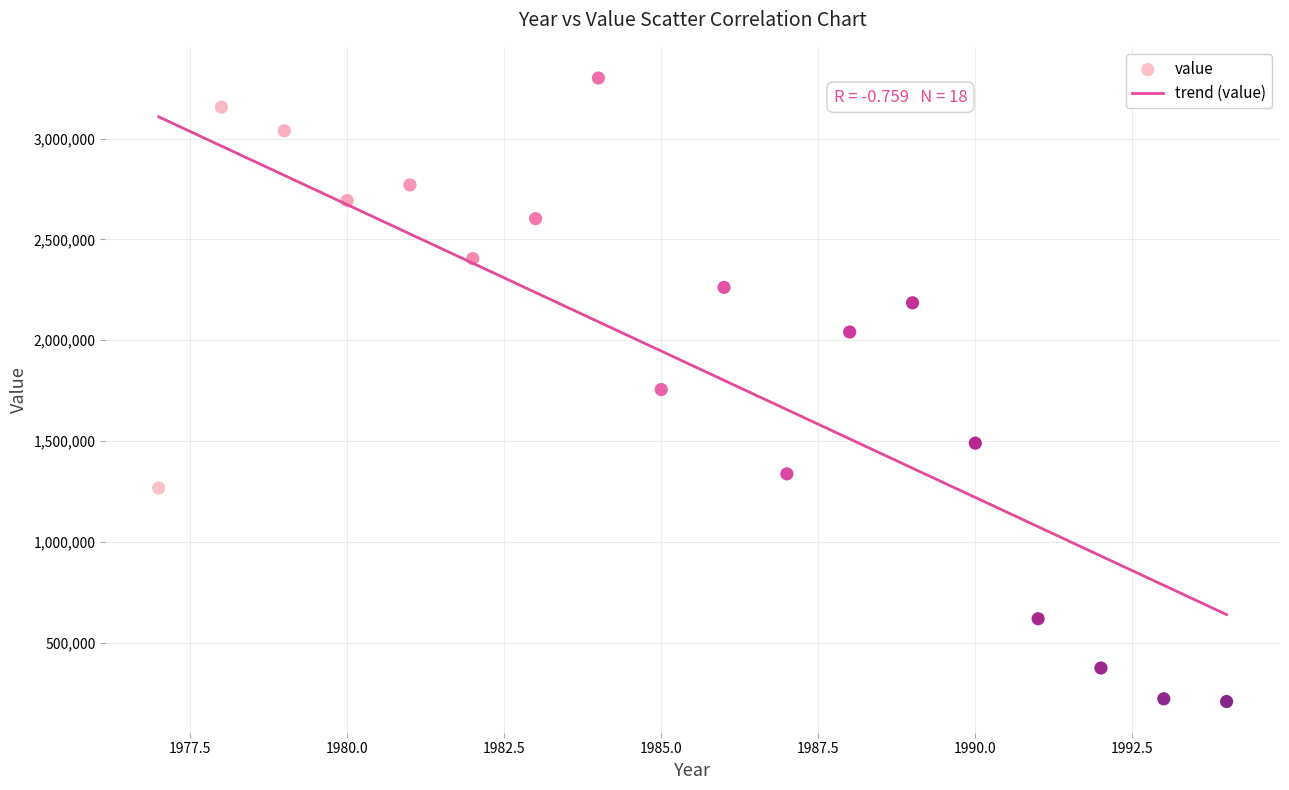

What is the range of X values (max minus min)?

17